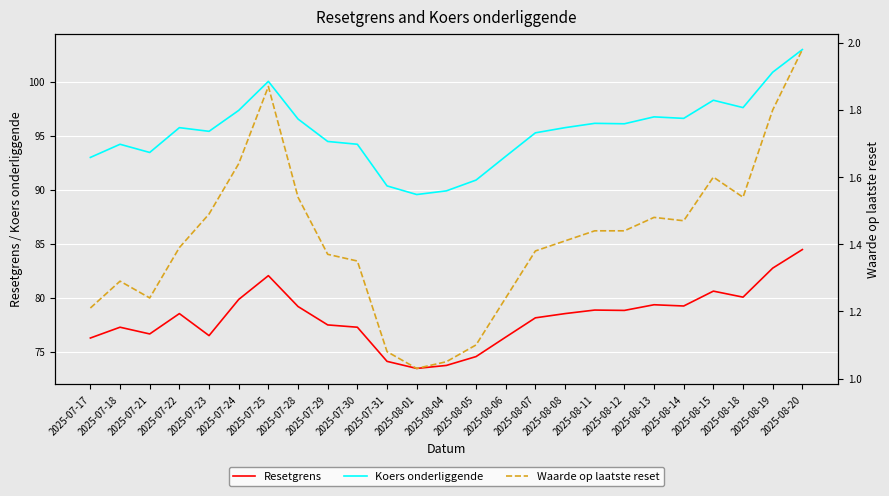

In Koers onderliggende, how many points are lower than both neighbors (excluding endpoints)?

6